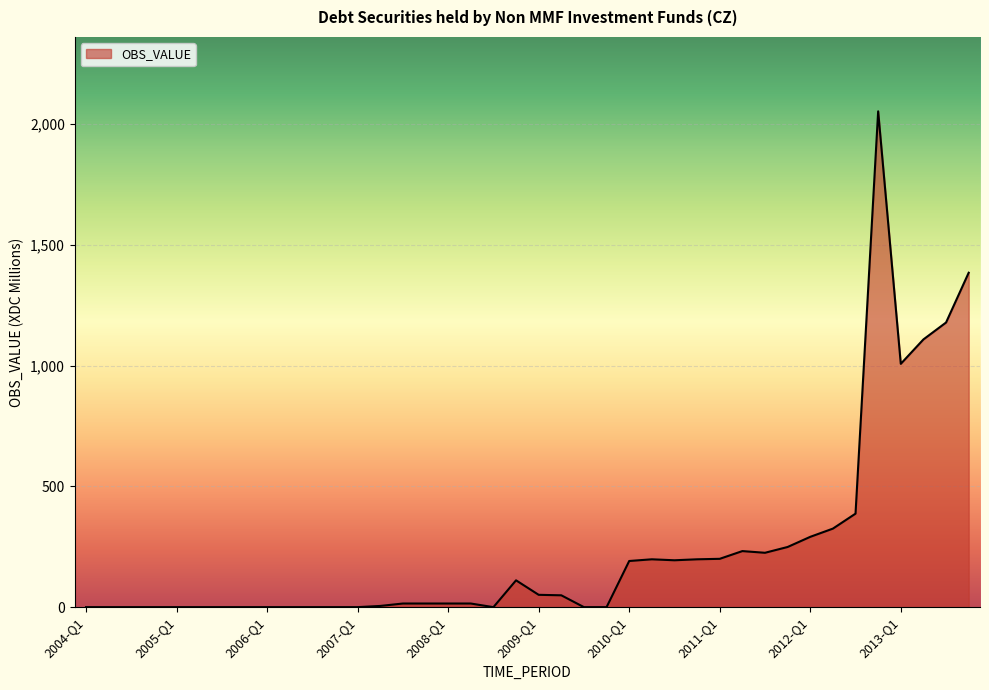

What is the difference between the maximum and minimum values?

2052